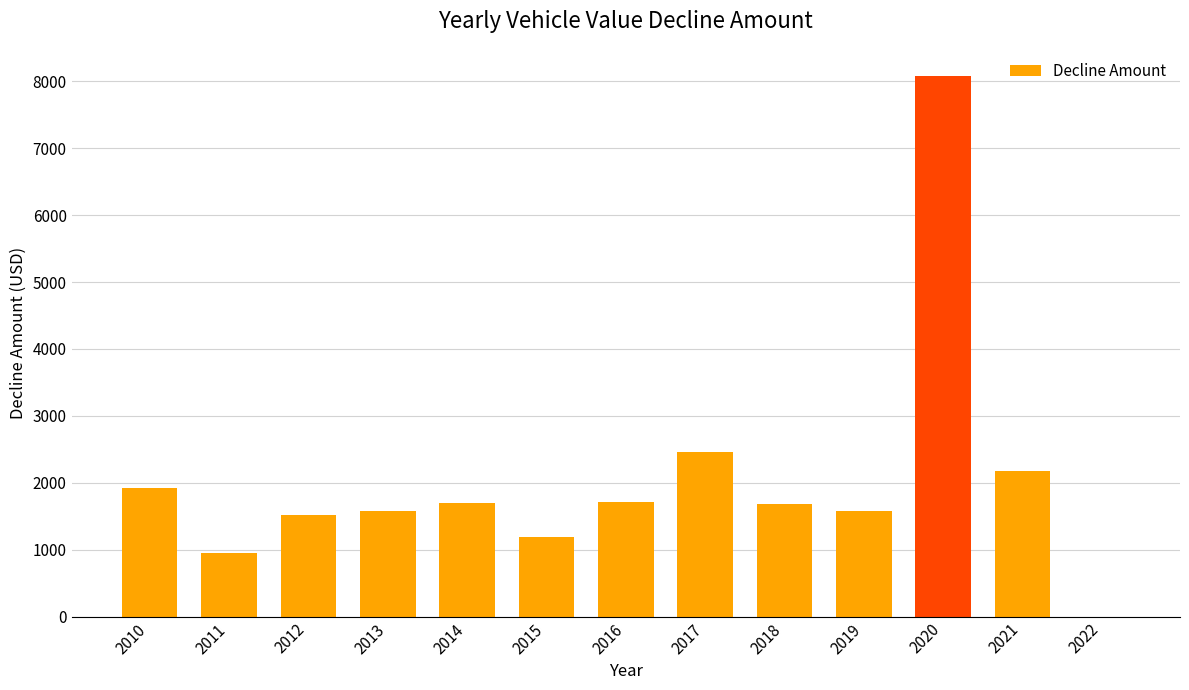

Are the bars horizontal?

No